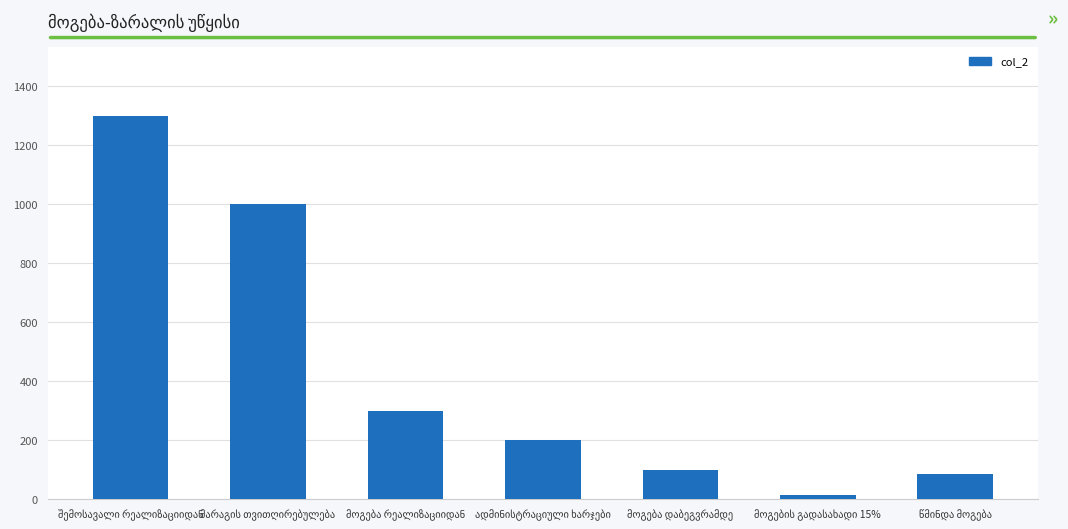

What is the greatest value displayed?

1300